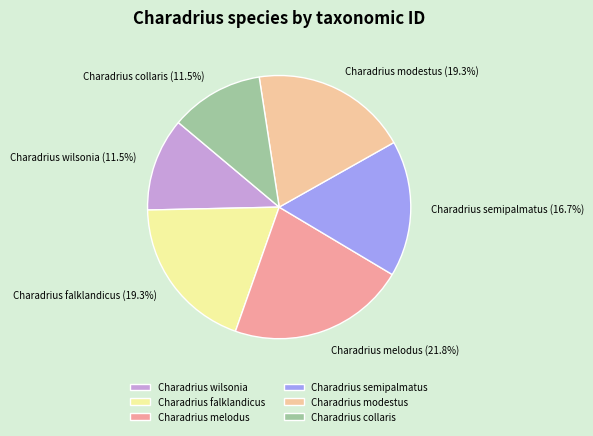

Combined, what portion of the pie is Charadrius melodus and Charadrius falklandicus?

41.1%